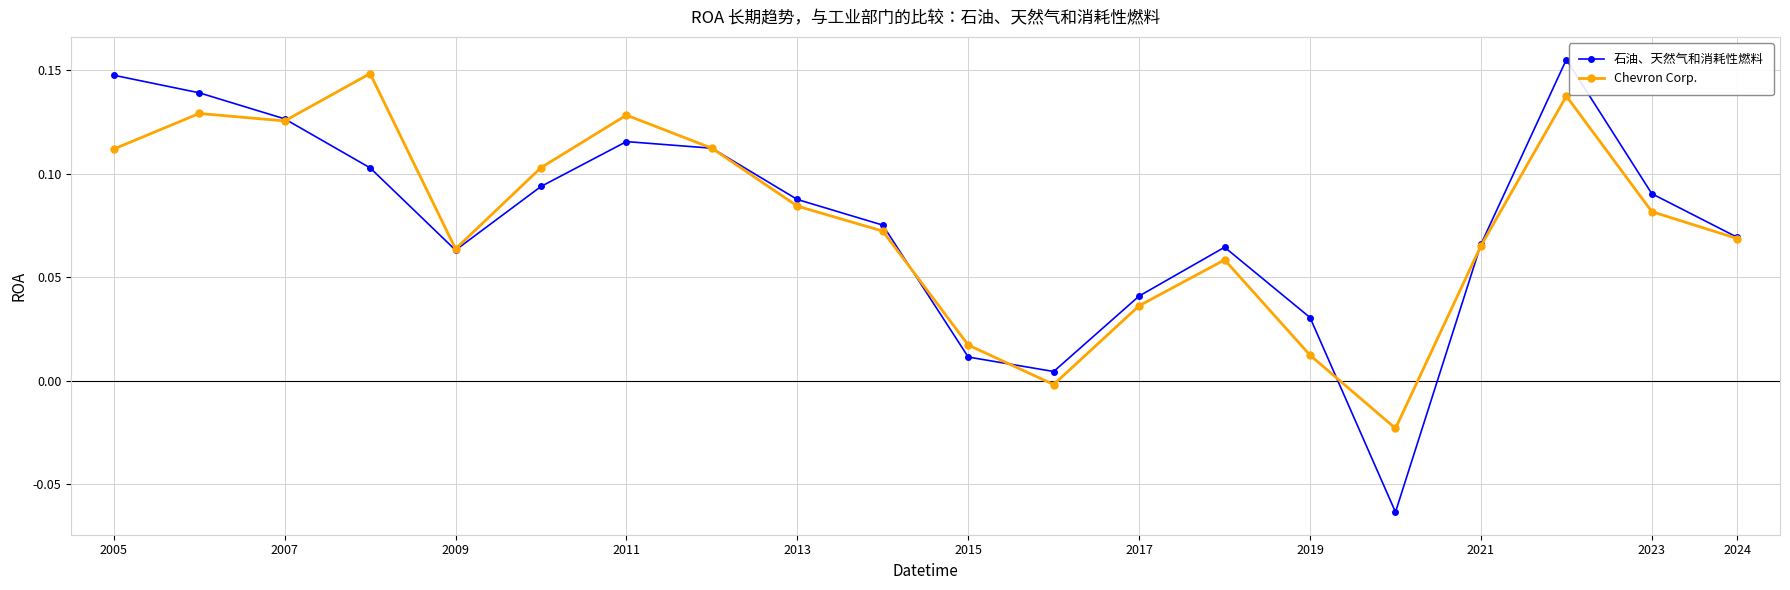

In 石油、天然气和消耗性燃料, how many points are lower than both neighbors (excluding endpoints)?

3